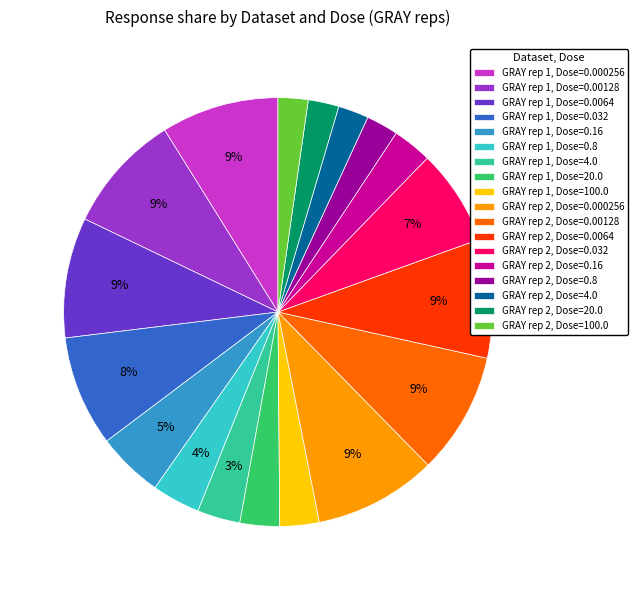

The GRAY rep 1, Dose=4.0 slice represents 12% of the pie. True or false?

False